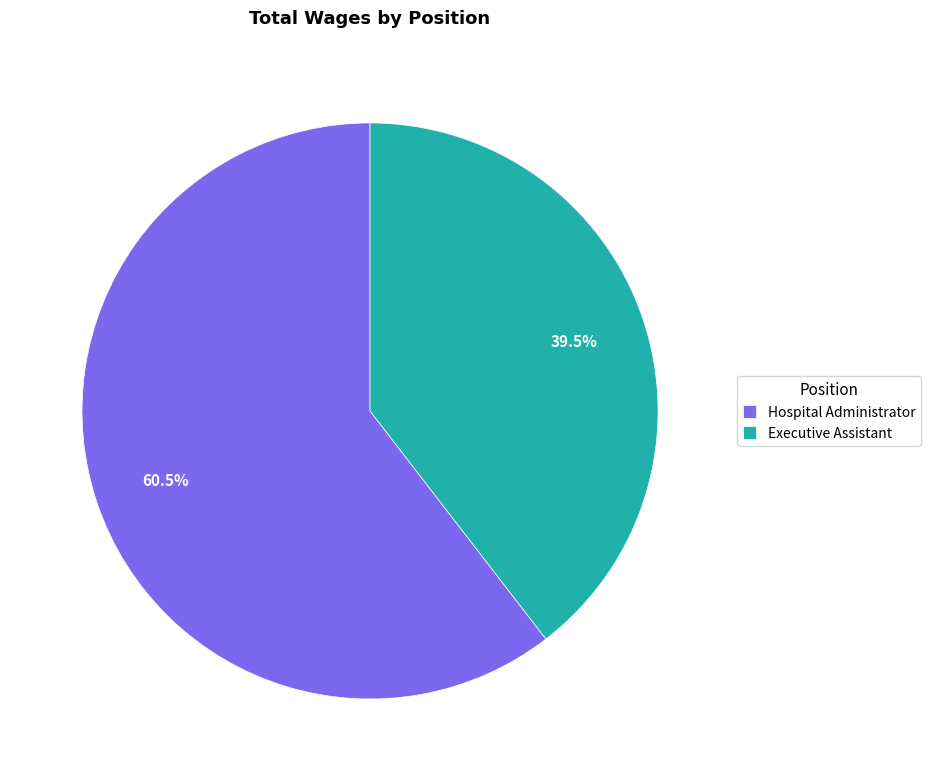

Count the number of slices in the pie.

2